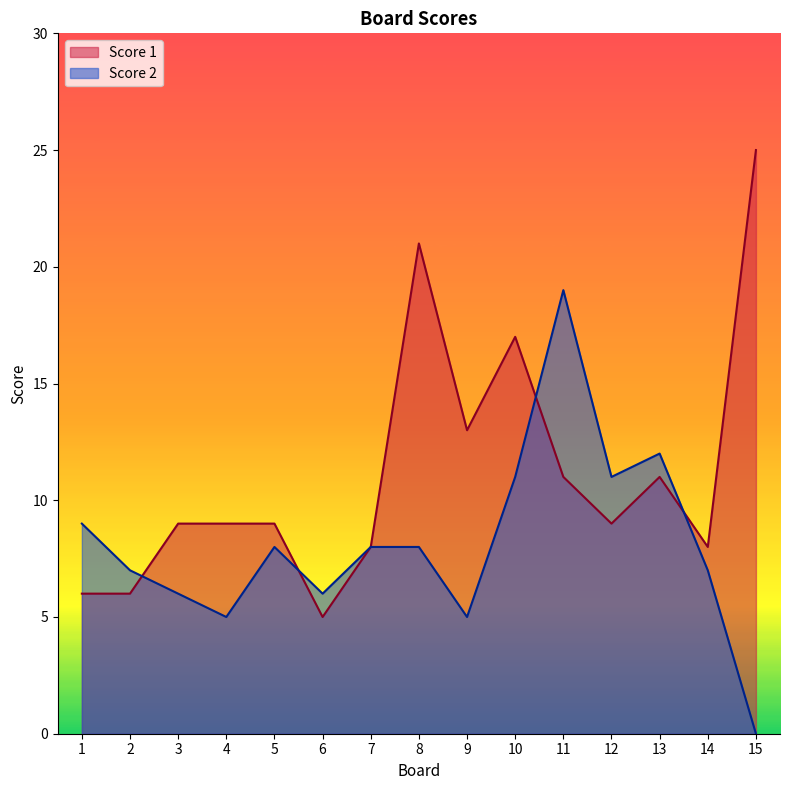

In Score 2, how many points are higher than both neighbors (excluding endpoints)?

3